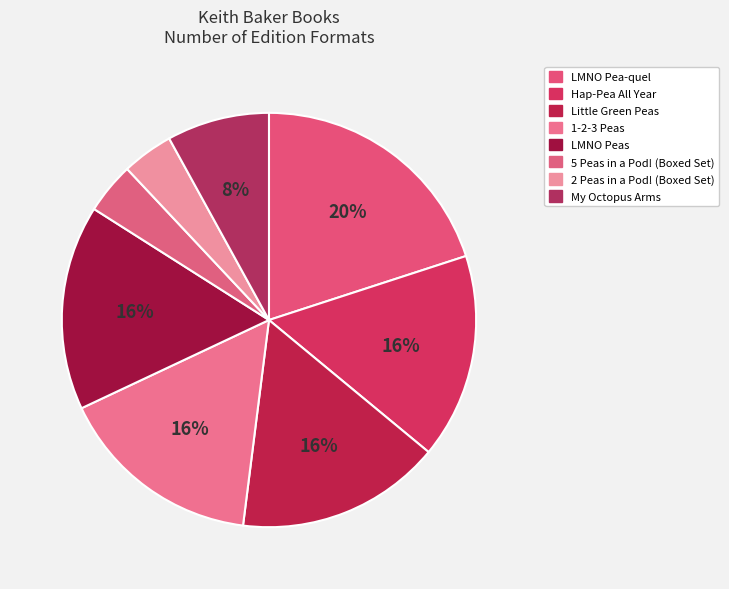

To the nearest percent, what is the difference between the Little Green Peas and 5 Peas in a Pod! (Boxed Set) slice percentages?

12%